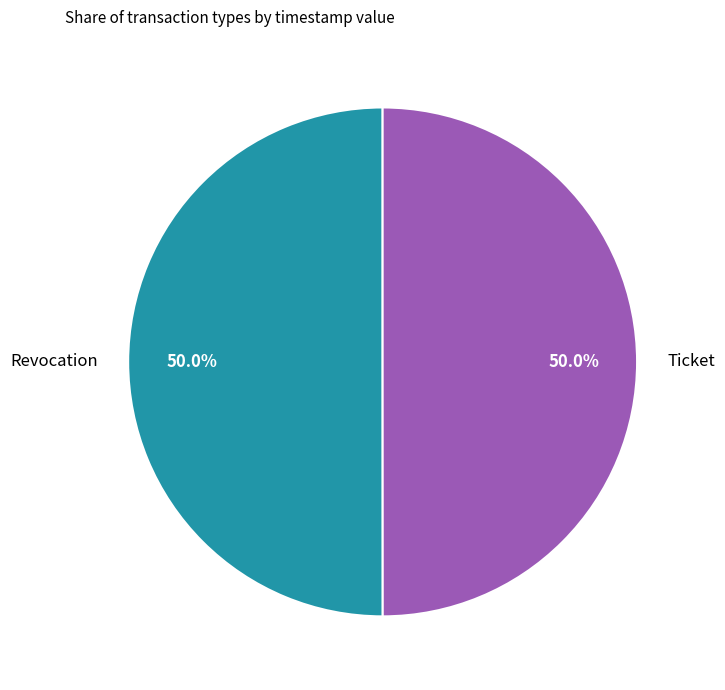

Is it true that Ticket is 56% of the pie?

False